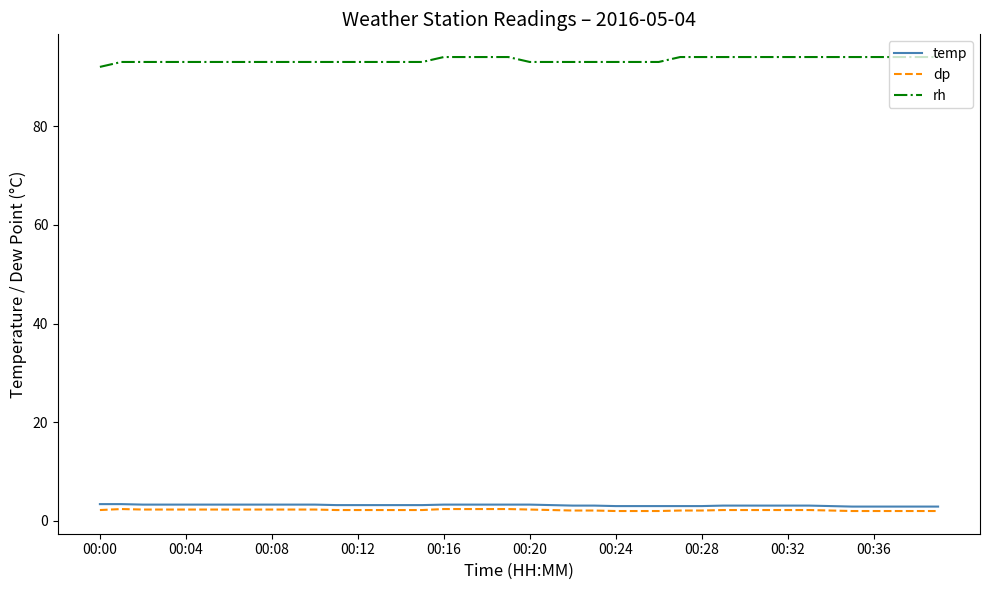

What is the minimum value for rh?

92.0